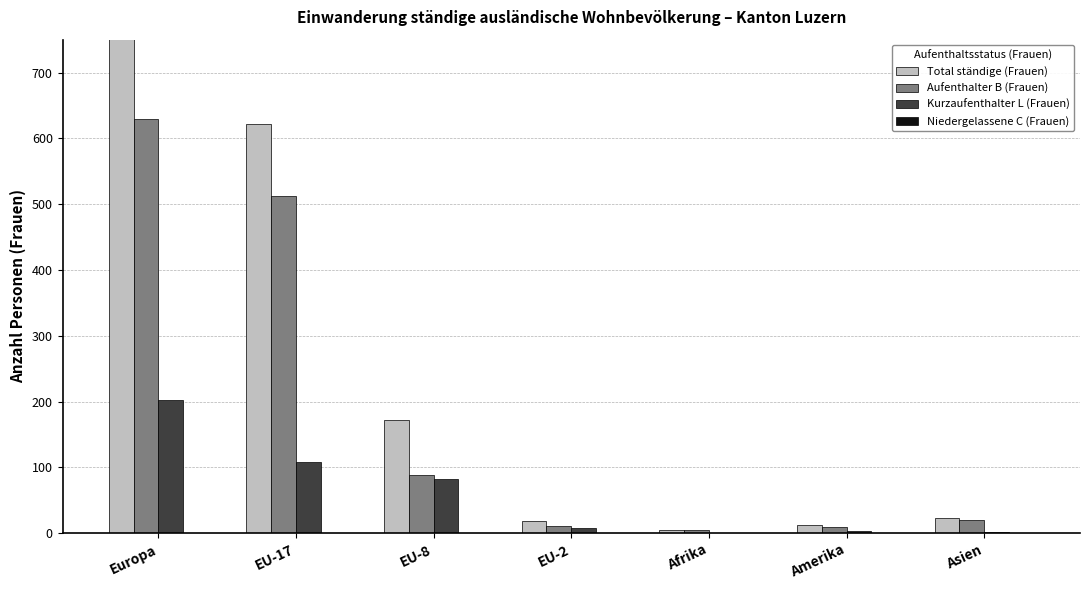

What are all the series names shown in the legend?

Total ständige (Frauen), Aufenthalter B (Frauen), Kurzaufenthalter L (Frauen), Niedergelassene C (Frauen)